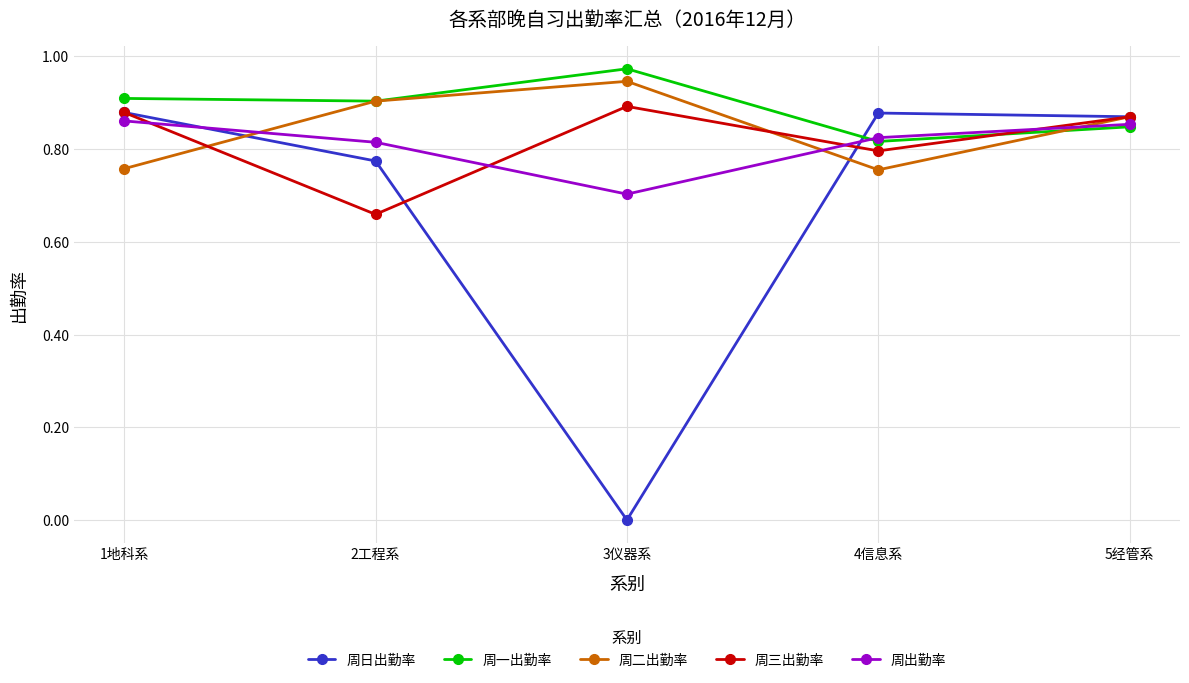

How many data points does each series have?

5